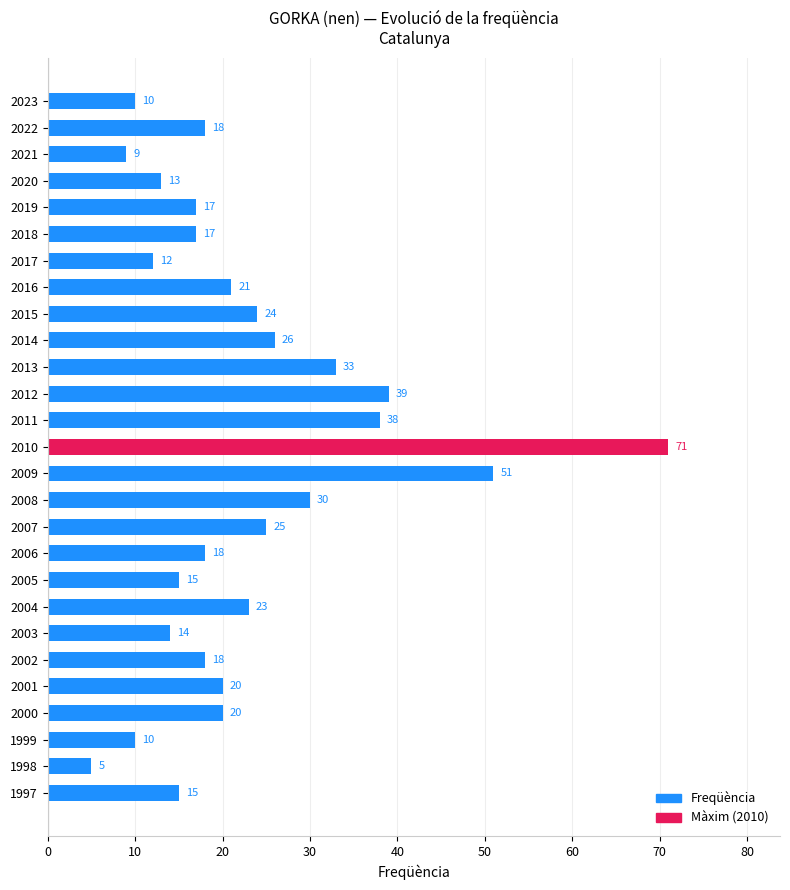

What is the change in value from 2001 to 2005?

-5